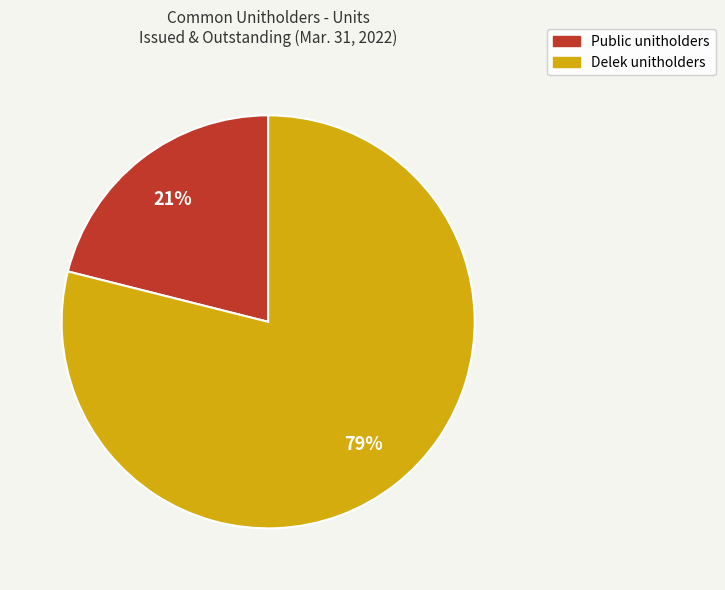

Which has a higher value, Delek unitholders or Public unitholders?

Delek unitholders